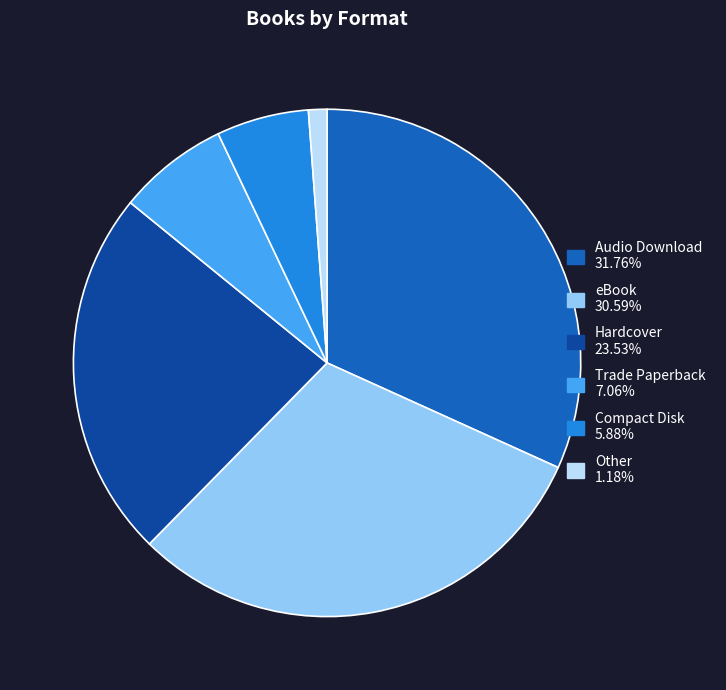

Is there a majority slice in this chart?

No